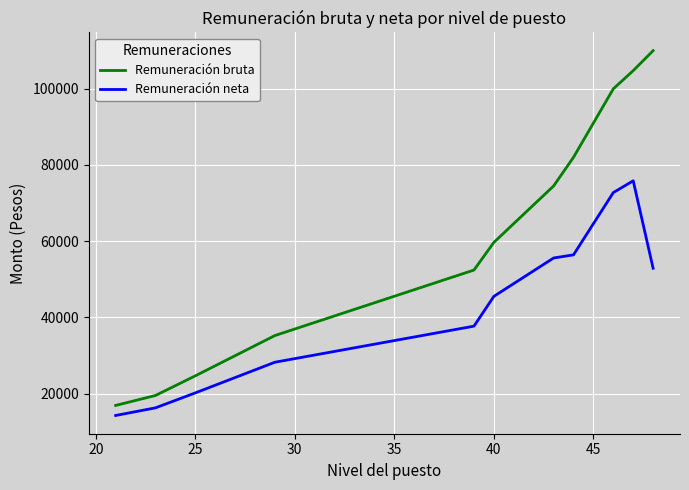

Does the chart display data point markers on the line(s)?

No